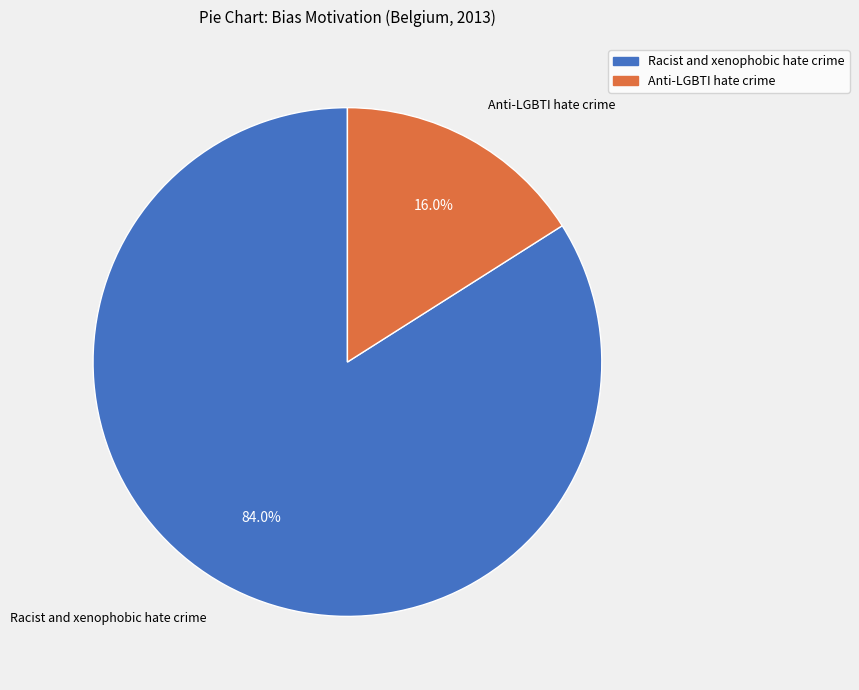

True or false: Racist and xenophobic hate crime accounts for 84% of the total.

True